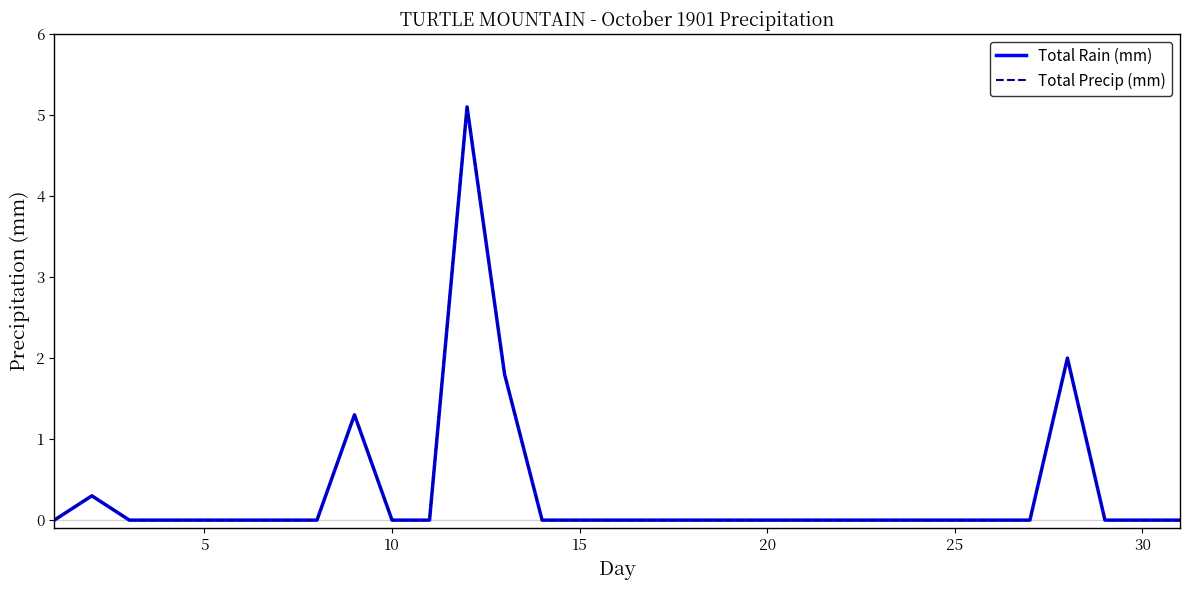

In Total Rain (mm), how many points are higher than both neighbors (excluding endpoints)?

4